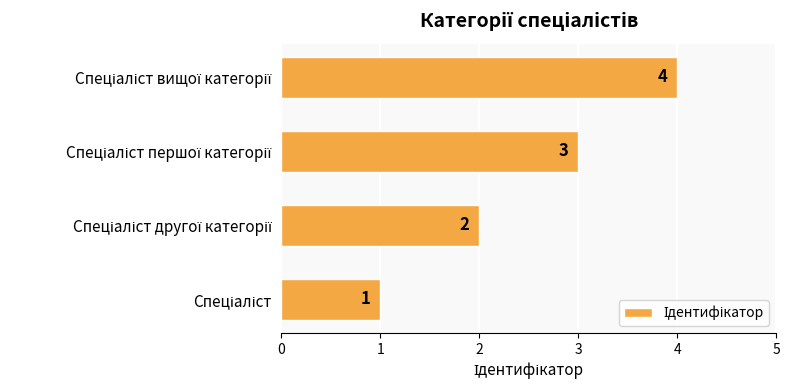

What is the greatest value displayed?

4